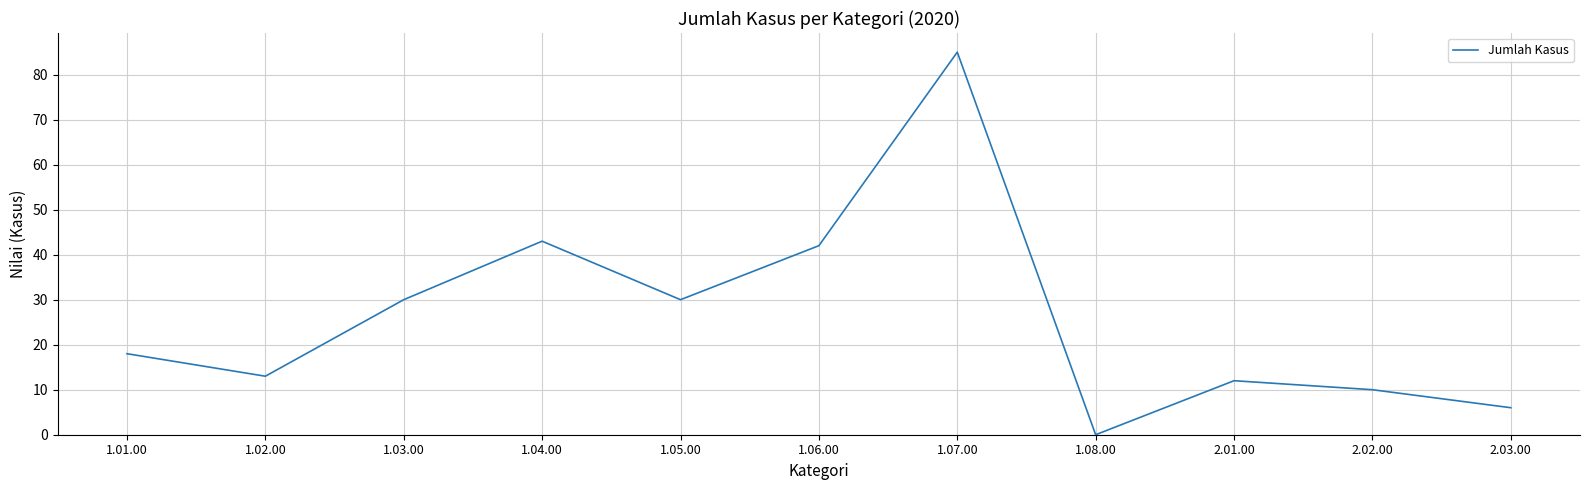

Which label corresponds to the largest value in the chart?

1.07.00